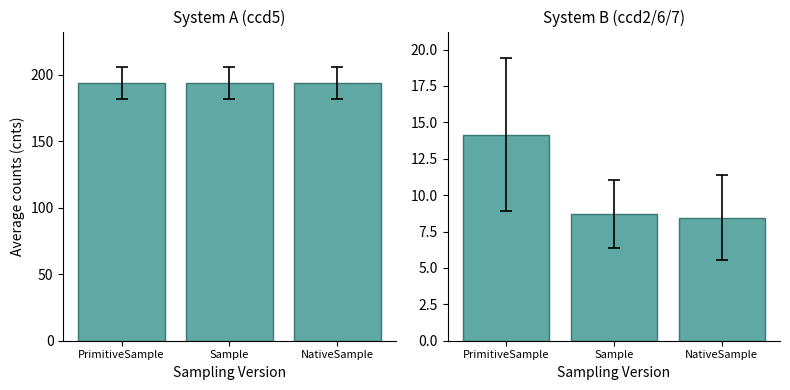

The value of ccd5 at NativeSample is 193.8. True or false?

True